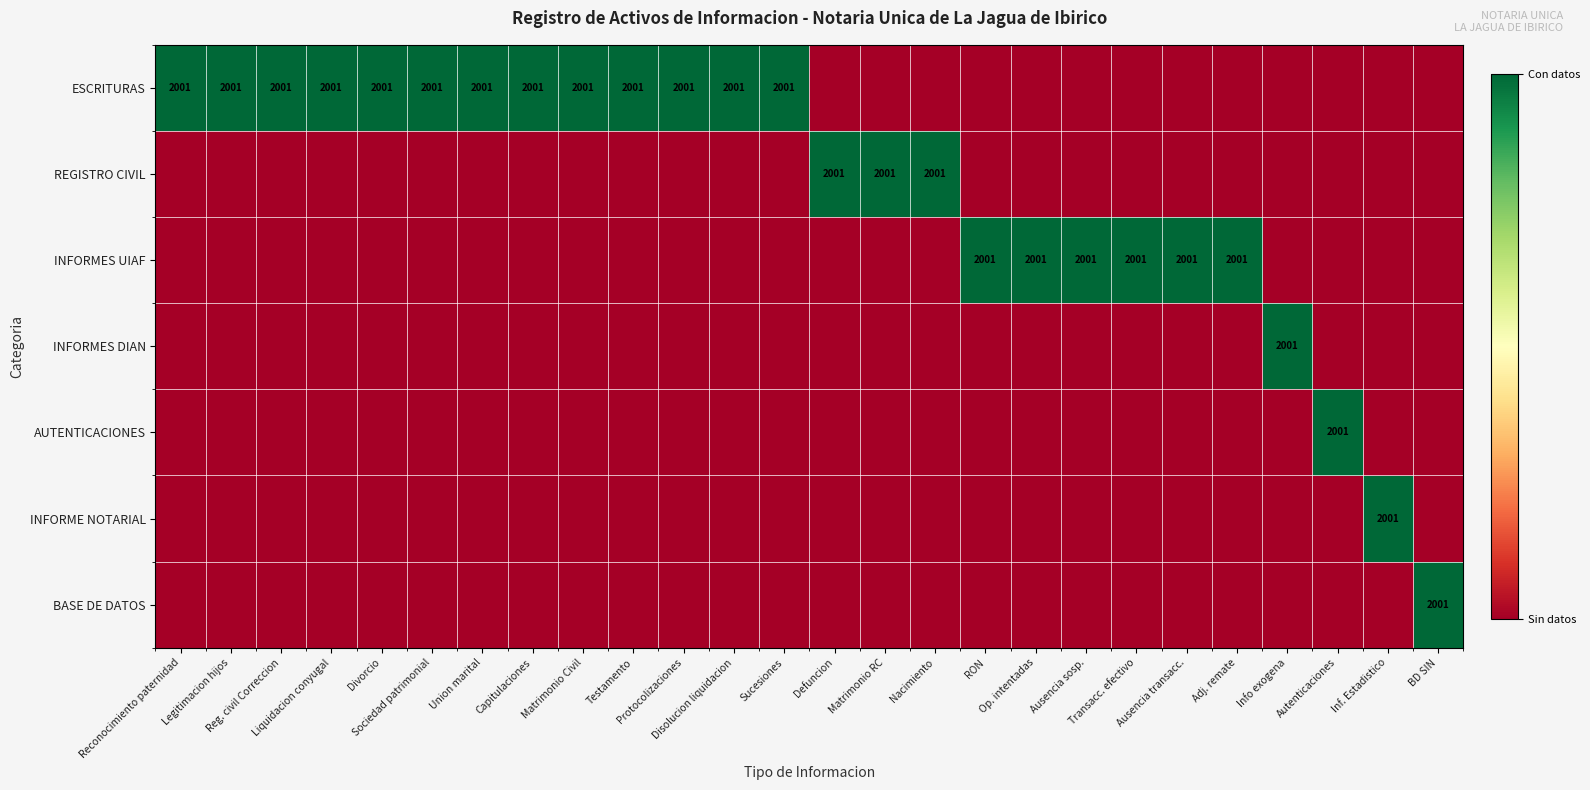

What is the total value across all series at Disolucion liquidacion?

1